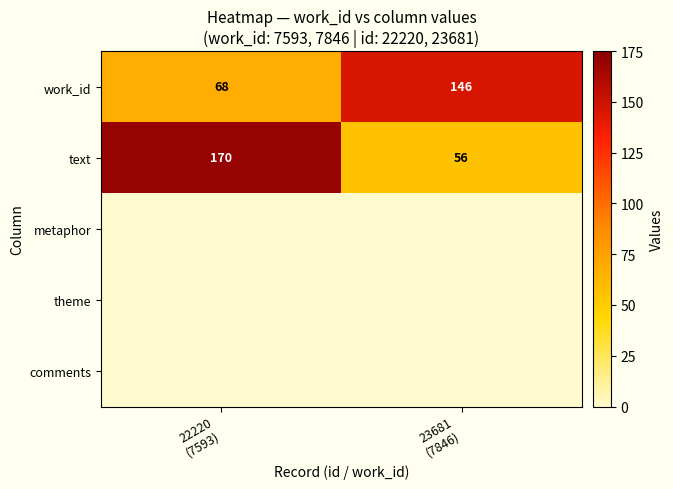

At which category is the sum across all series the highest?

22220
(7593)